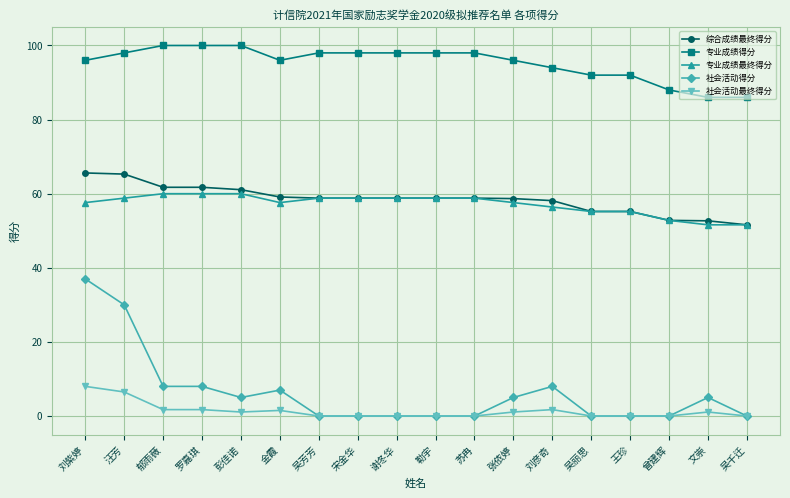

What is the difference between the highest and lowest values at 吴千迁?

86.0